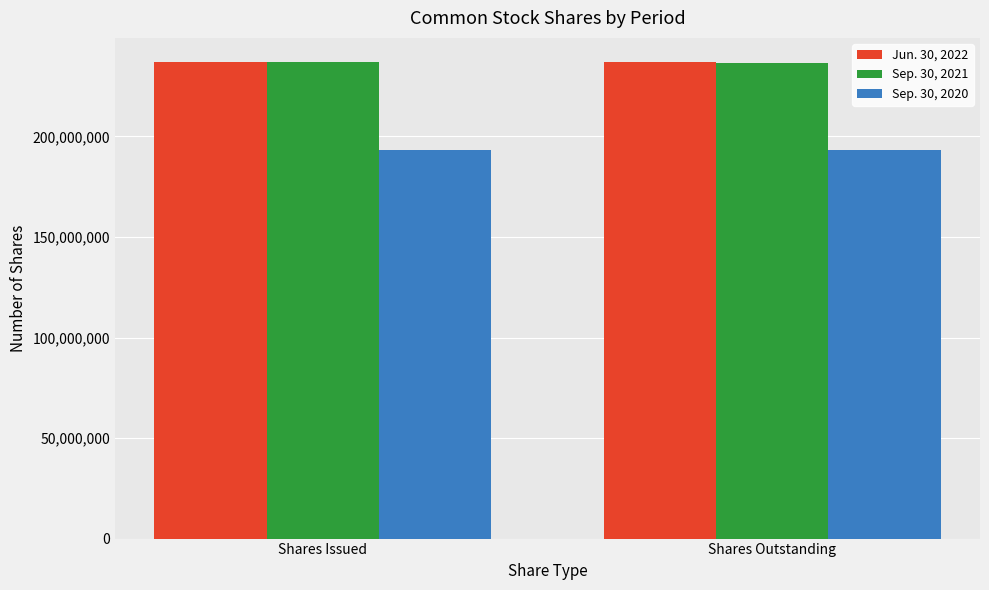

Rank the series at Shares Outstanding from lowest to highest value.

Sep. 30, 2020, Sep. 30, 2021, Jun. 30, 2022